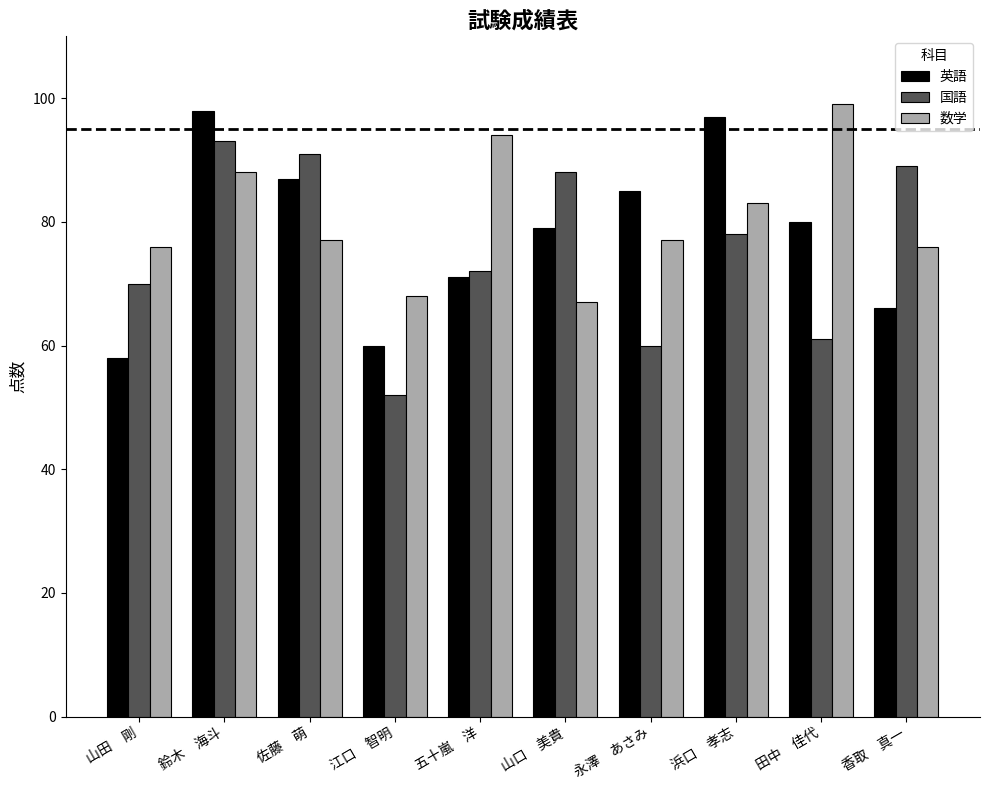

Reading left to right, what are all the values shown in this chart?

英語: 山田　剛=58	鈴木　海斗=98	佐藤　萌=87	江口　智明=60	五十嵐　洋=71	山口　美貴=79	永澤　あさみ=85	浜口　孝志=97	田中　佳代=80	香取　真一=66
国語: 山田　剛=70	鈴木　海斗=93	佐藤　萌=91	江口　智明=52	五十嵐　洋=72	山口　美貴=88	永澤　あさみ=60	浜口　孝志=78	田中　佳代=61	香取　真一=89
数学: 山田　剛=76	鈴木　海斗=88	佐藤　萌=77	江口　智明=68	五十嵐　洋=94	山口　美貴=67	永澤　あさみ=77	浜口　孝志=83	田中　佳代=99	香取　真一=76